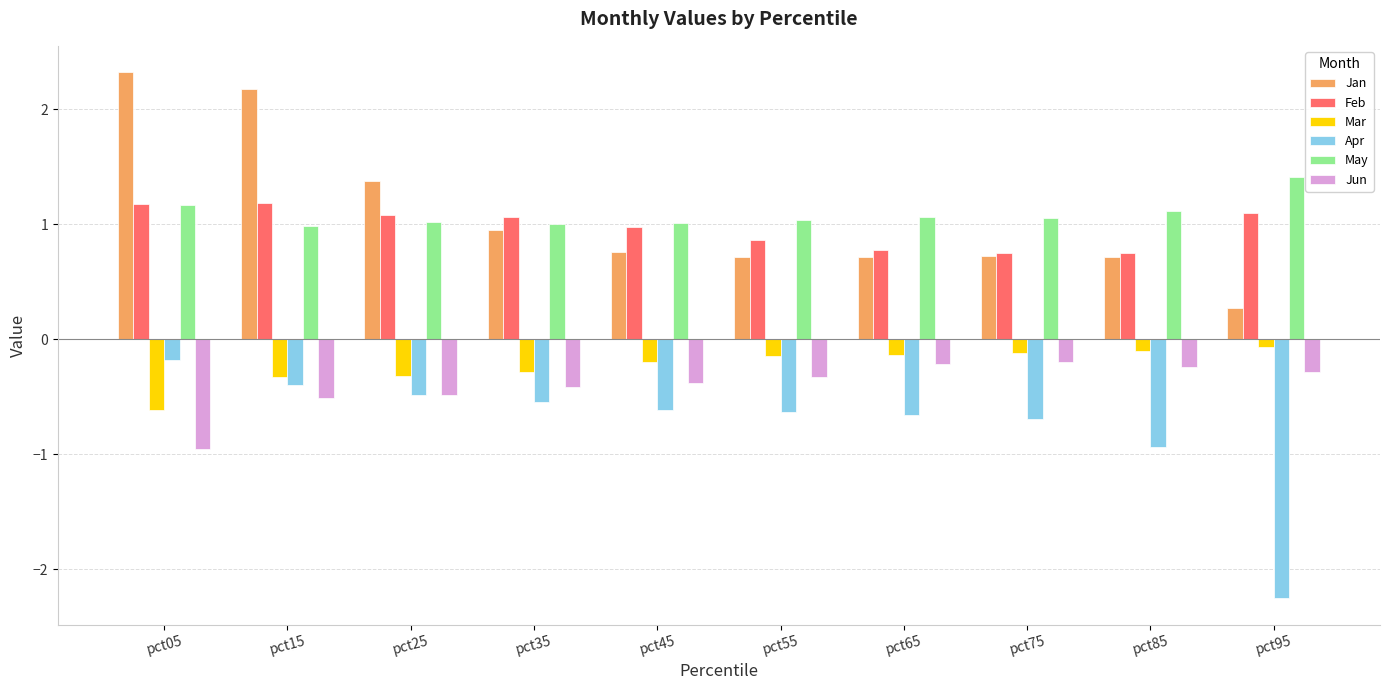

Which category has the highest value in the May series?

pct95